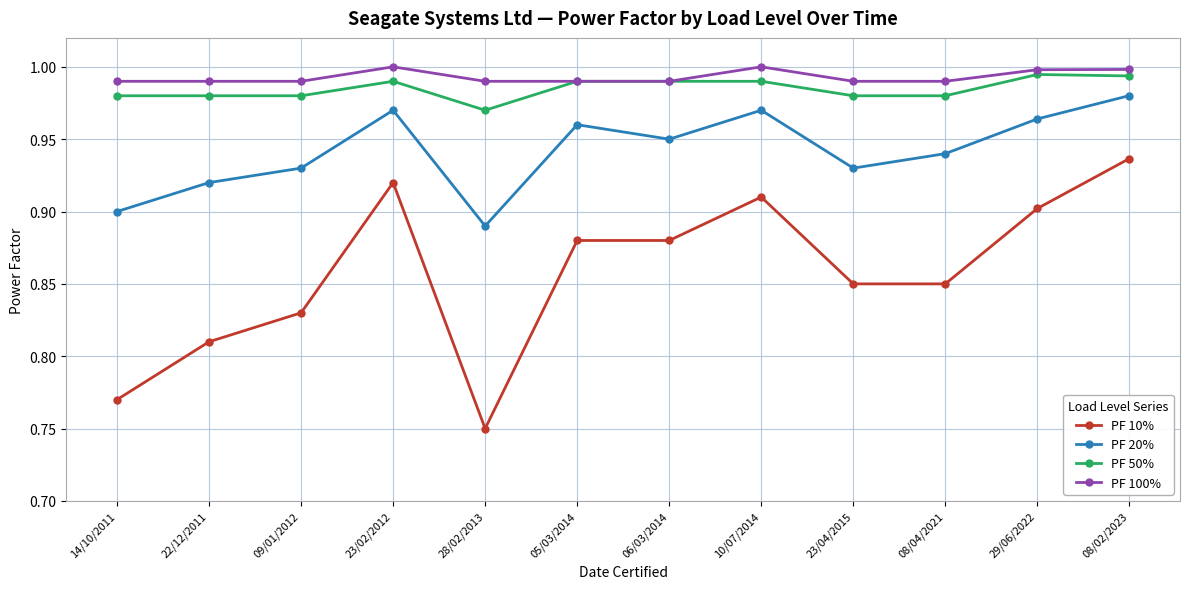

Is it true that PF 50% equals 0.3 at 14/10/2011?

False